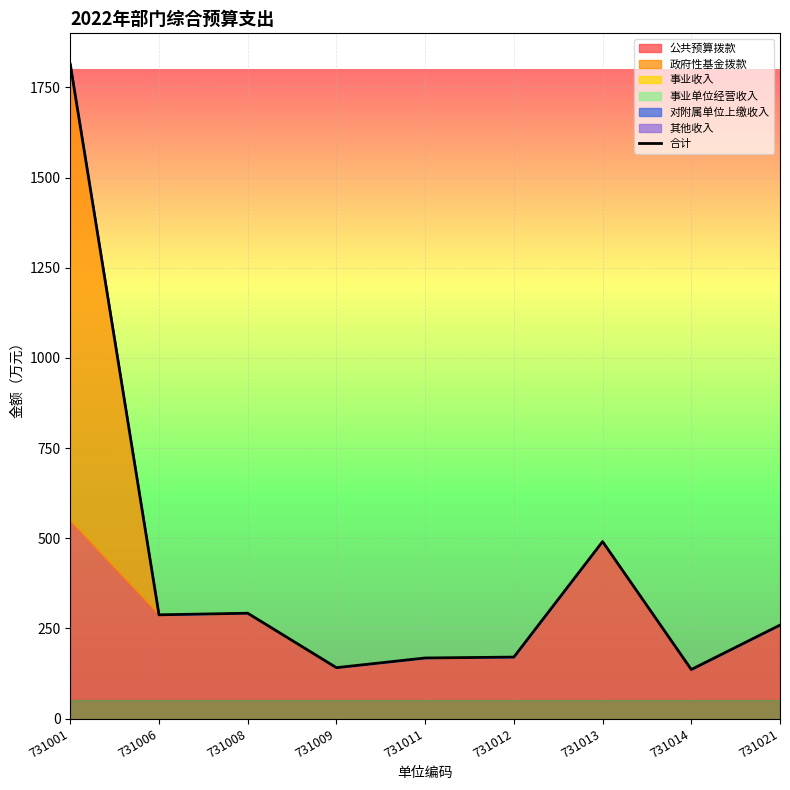

What is the difference between the values at 731014 and 731012?

34.4